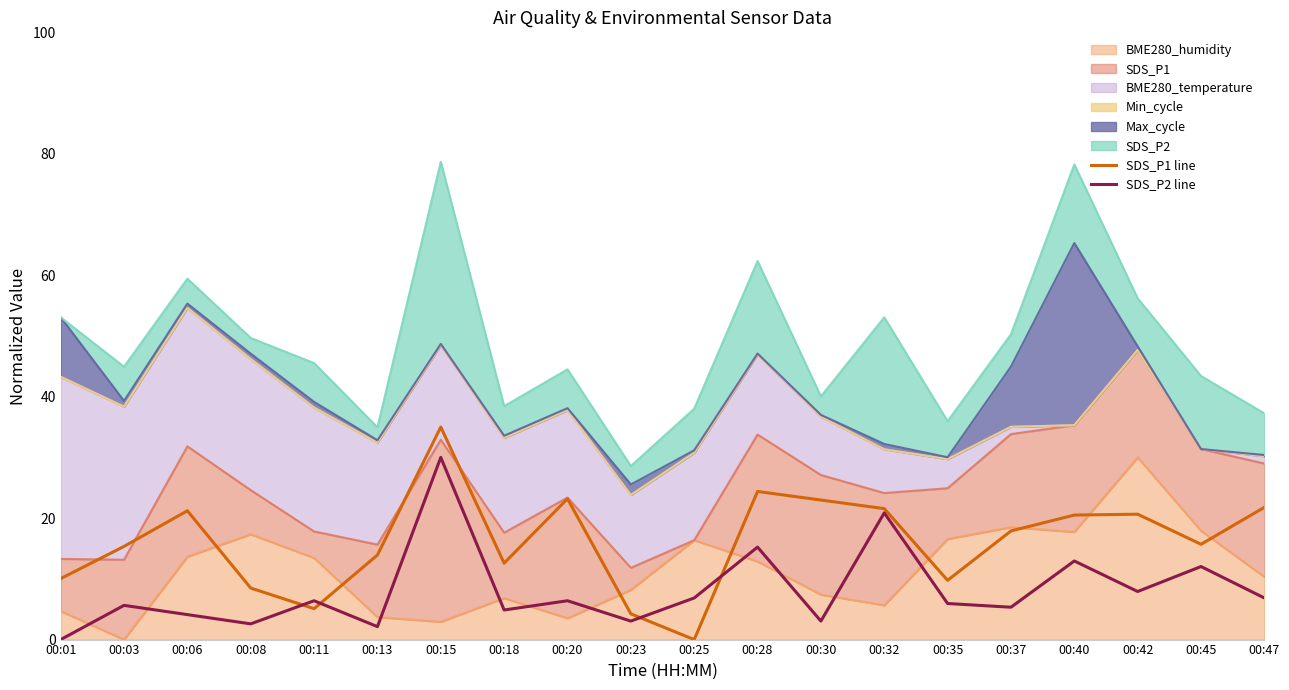

Which label corresponds to the largest value in the chart?

00:15